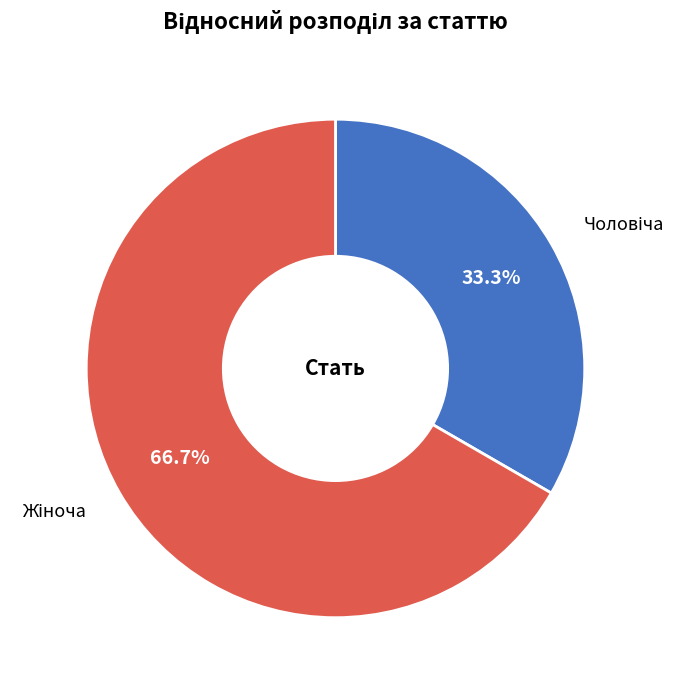

How many segments does this pie chart have?

2